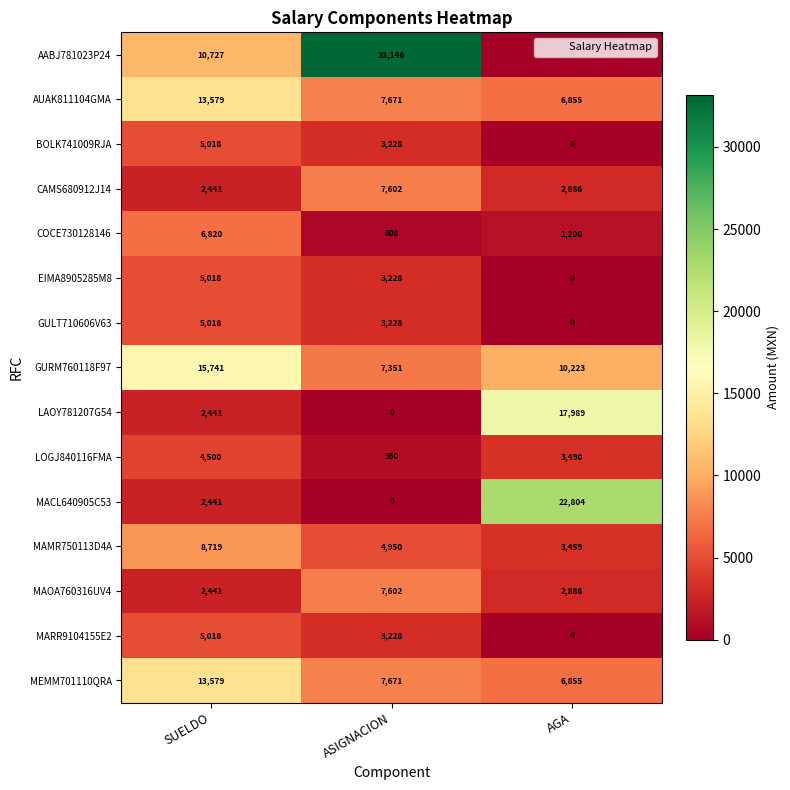

What is the difference between the maximum and minimum values in the AUAK811104GMA series?

6724